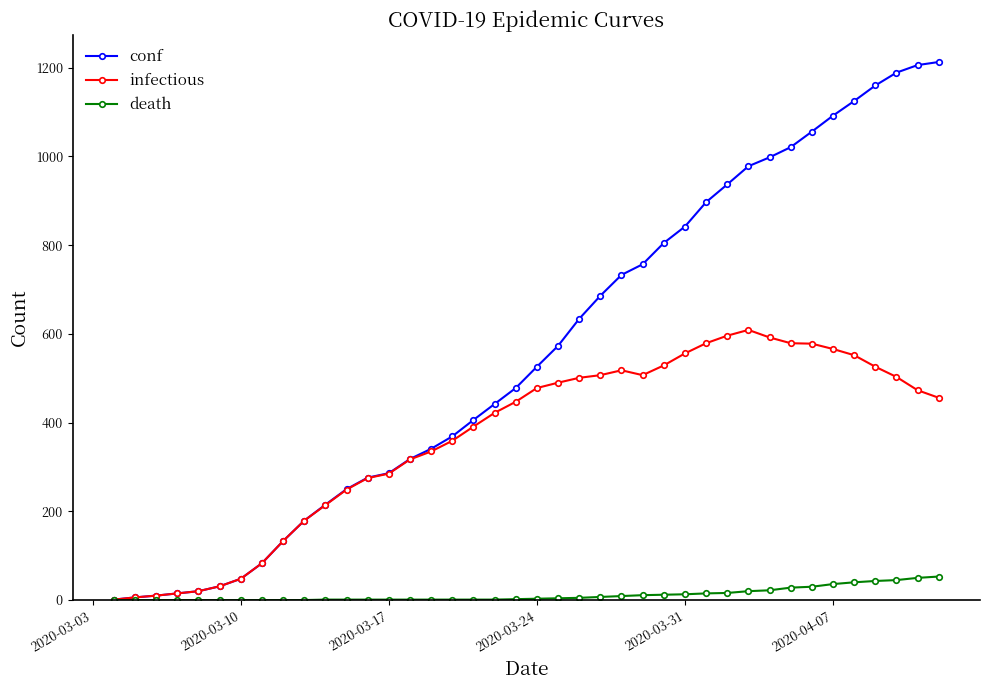

List the series in order of their peak value, highest first.

conf, infectious, death